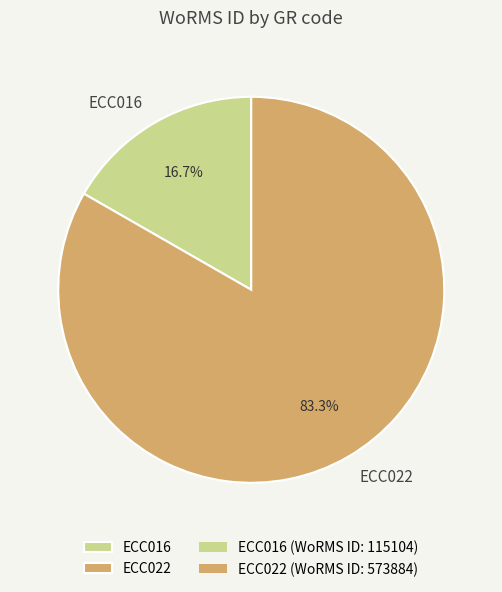

How many segments does this pie chart have?

2